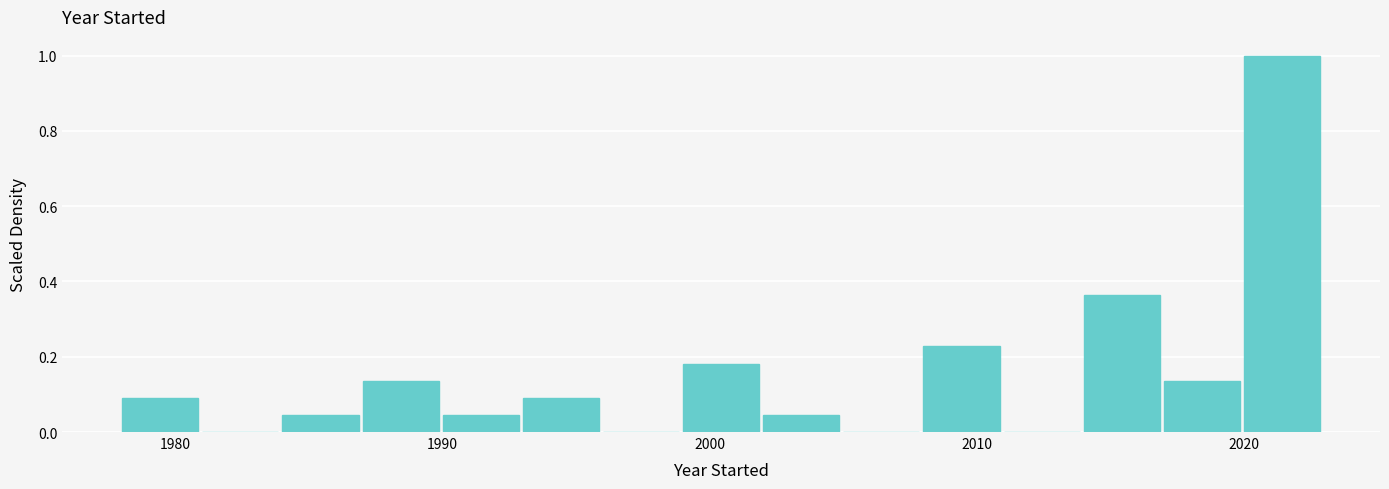

Around what value on the x-axis is the tallest bar? Give the approximate position of its centre, as read against the axis.

2021